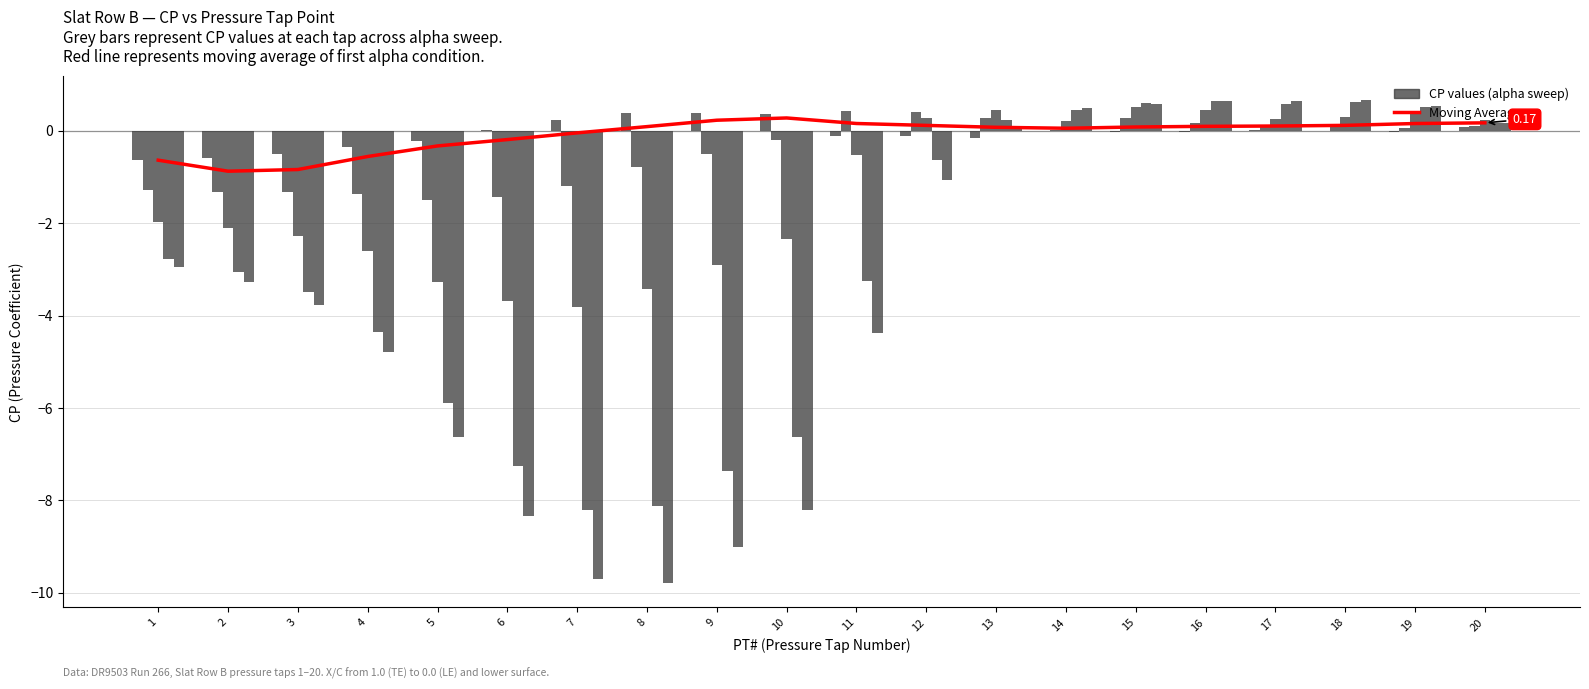

True or false: Moving Average has a value of -0.1 at 7.

False